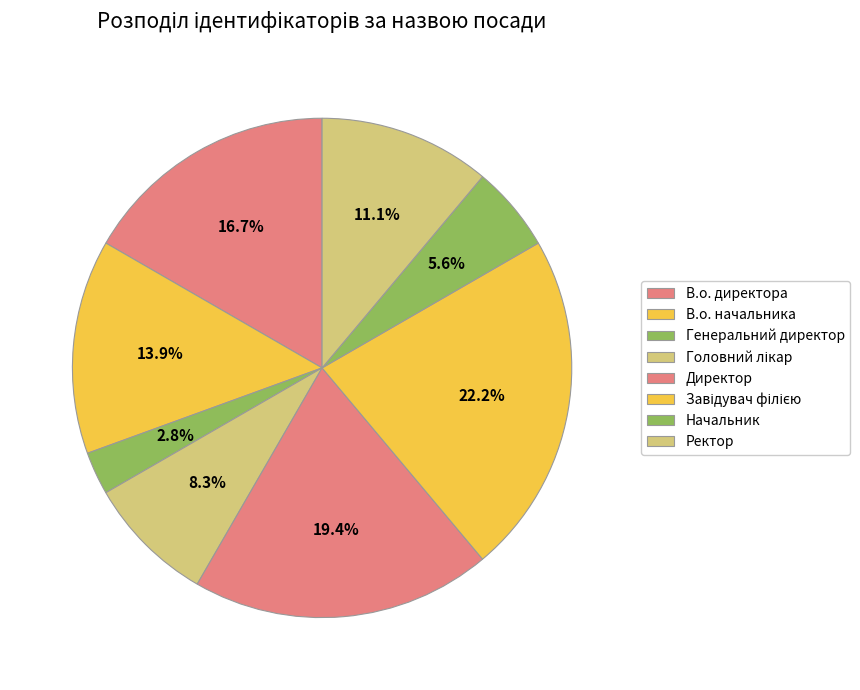

Count the number of slices in the pie.

8